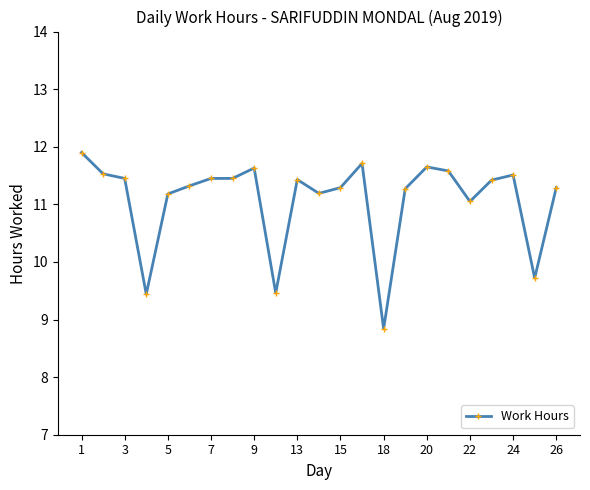

Is this an area chart (filled region under the line)?

No